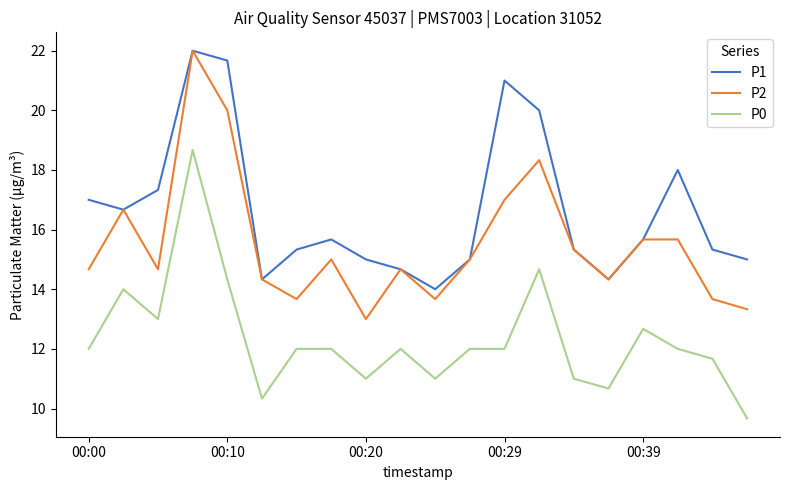

What is the smallest value displayed?

9.7